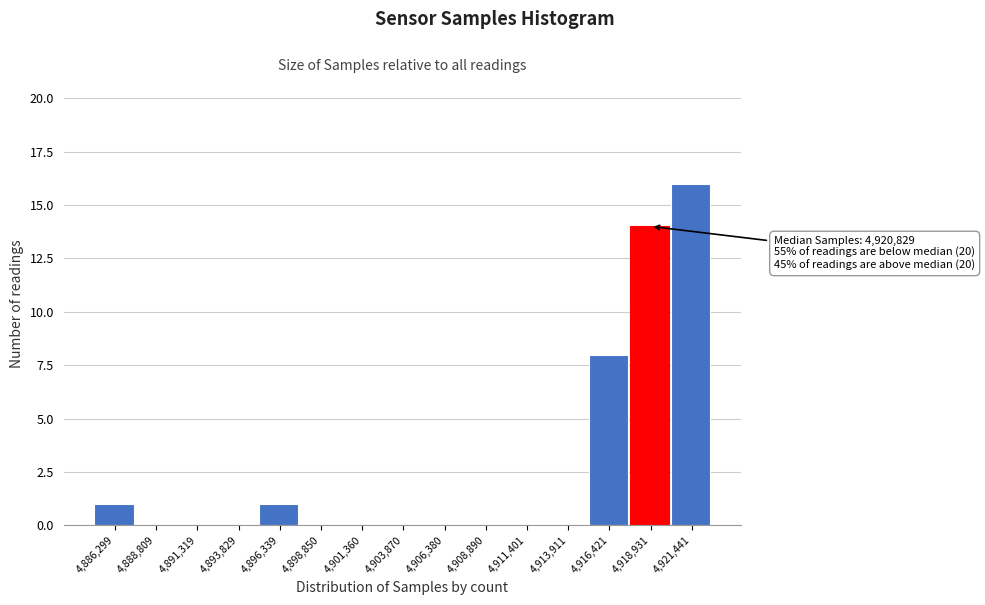

Reading left to right, transcribe all the data shown in this chart.

4,886,299=1	4,888,809=0	4,891,319=0	4,893,829=0	4,896,339=1	4,898,850=0	4,901,360=0	4,903,870=0	4,906,380=0	4,908,890=0	4,911,401=0	4,913,911=0	4,916,421=8	4,918,931=14	4,921,441=16